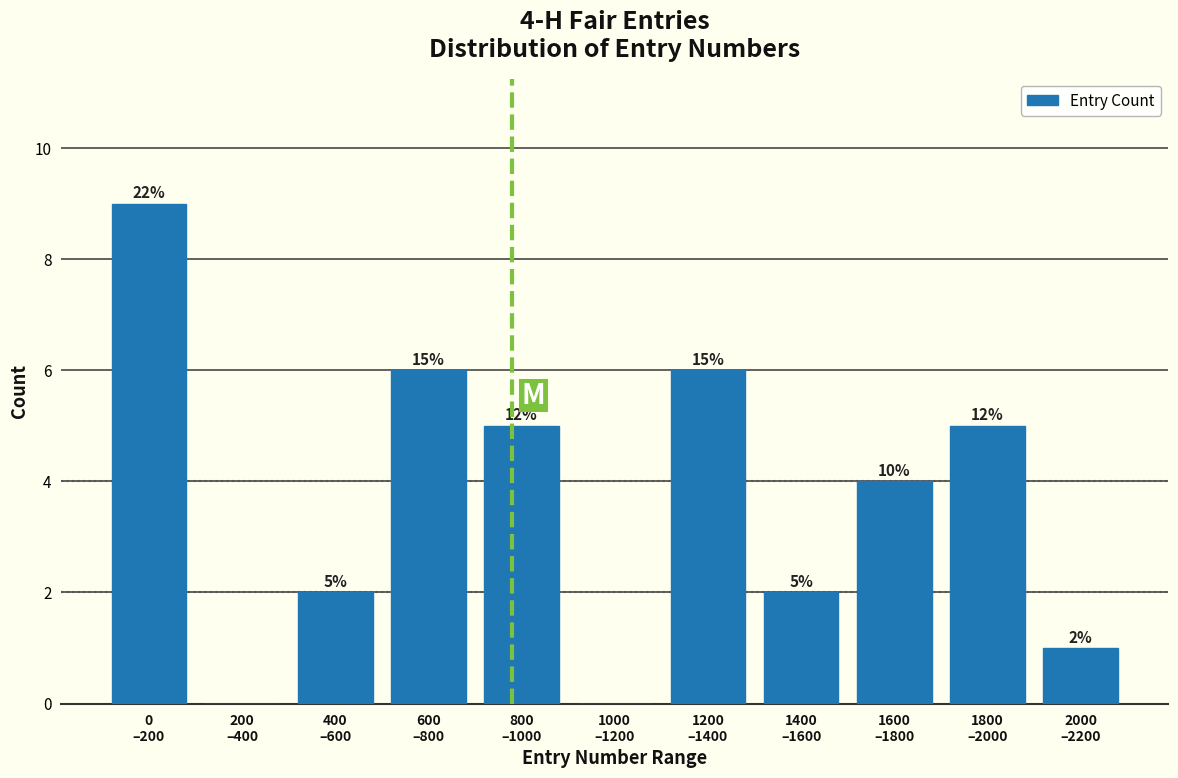

Are the bars horizontal?

No